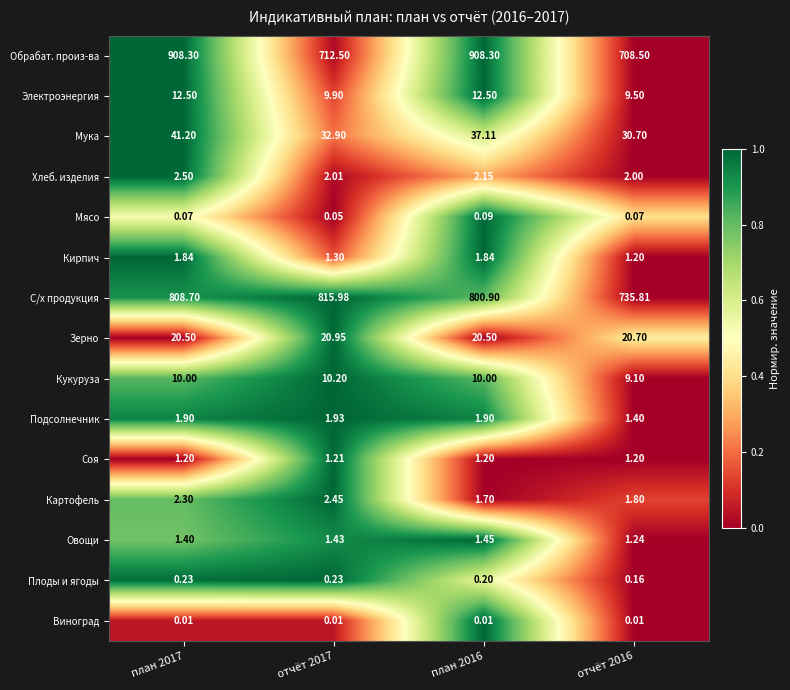

Which series changed the most between отчёт 2017 and план 2016?

Обрабат. произ-ва